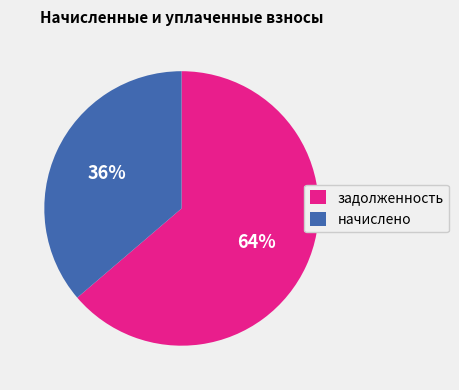

Which slice is the smallest?

начислено